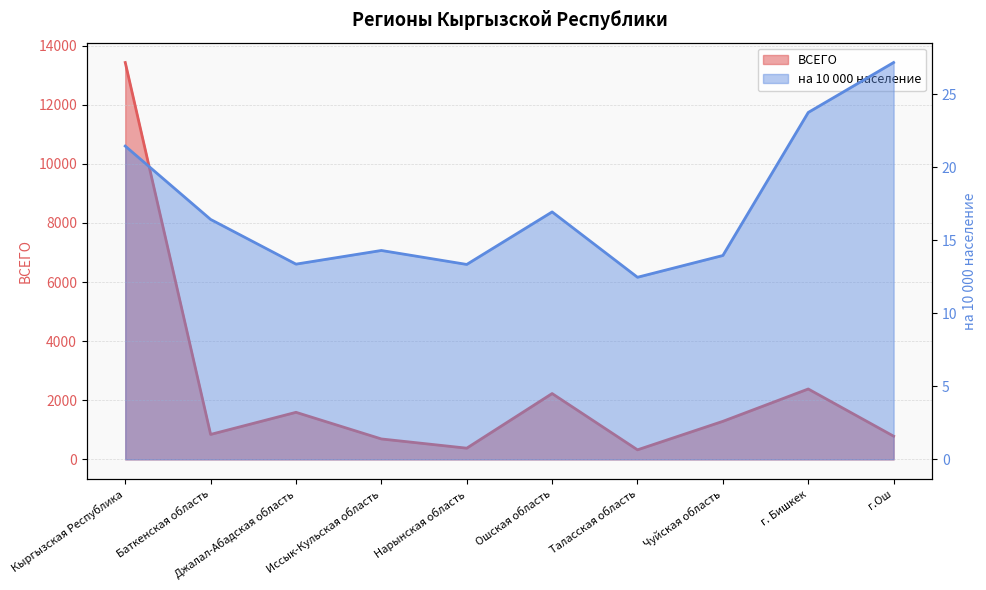

True or false: ВСЕГО has a value of 691.0 at Иссык-Кульская область.

True